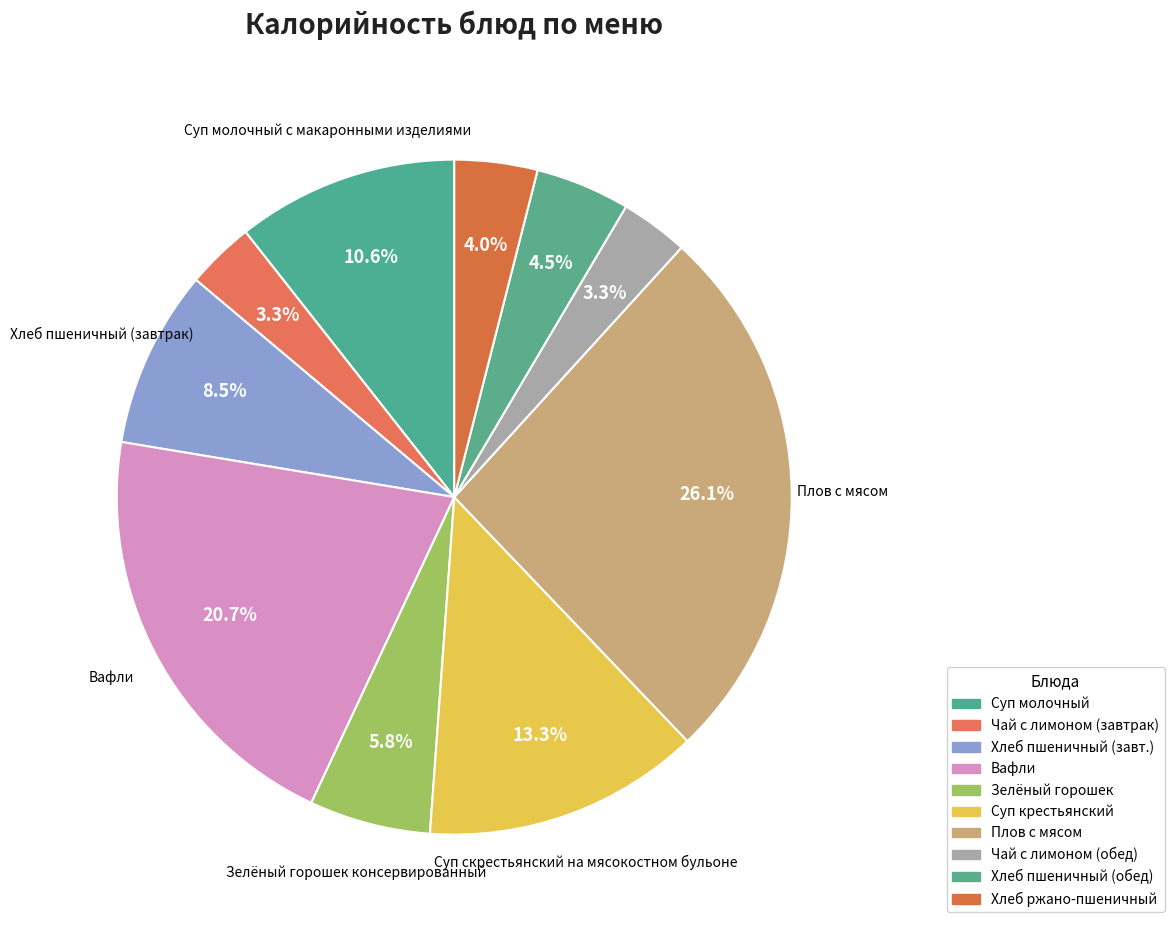

How many slices are in this pie chart?

10